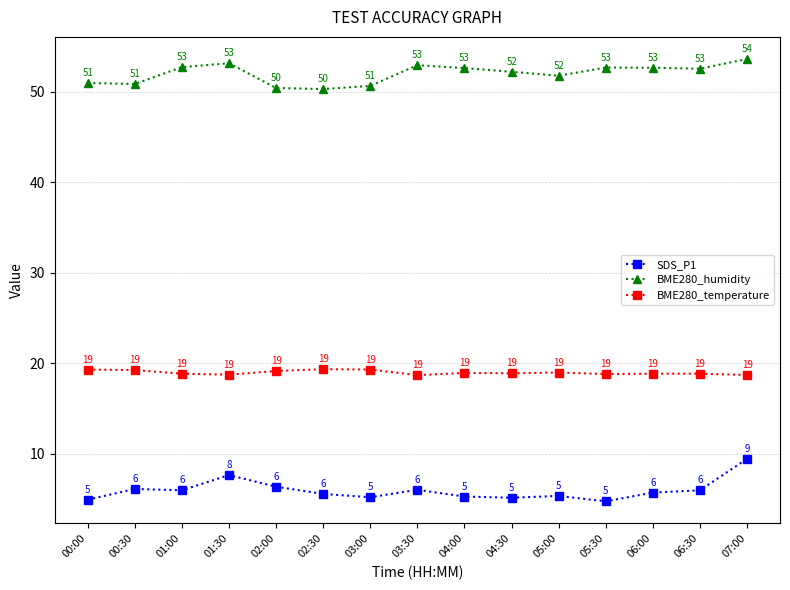

What is the difference between the maximum and minimum values in the BME280_humidity series?

3.3